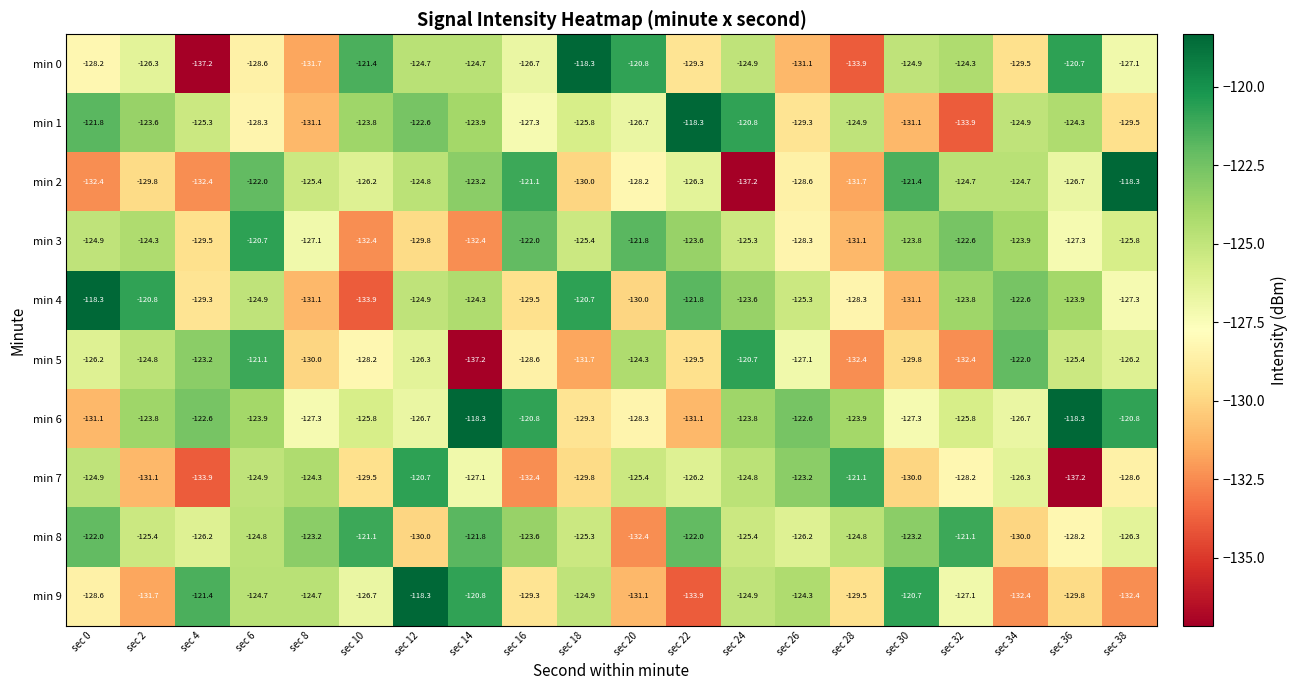

What is the sum of all min 6 values?

-2498.2